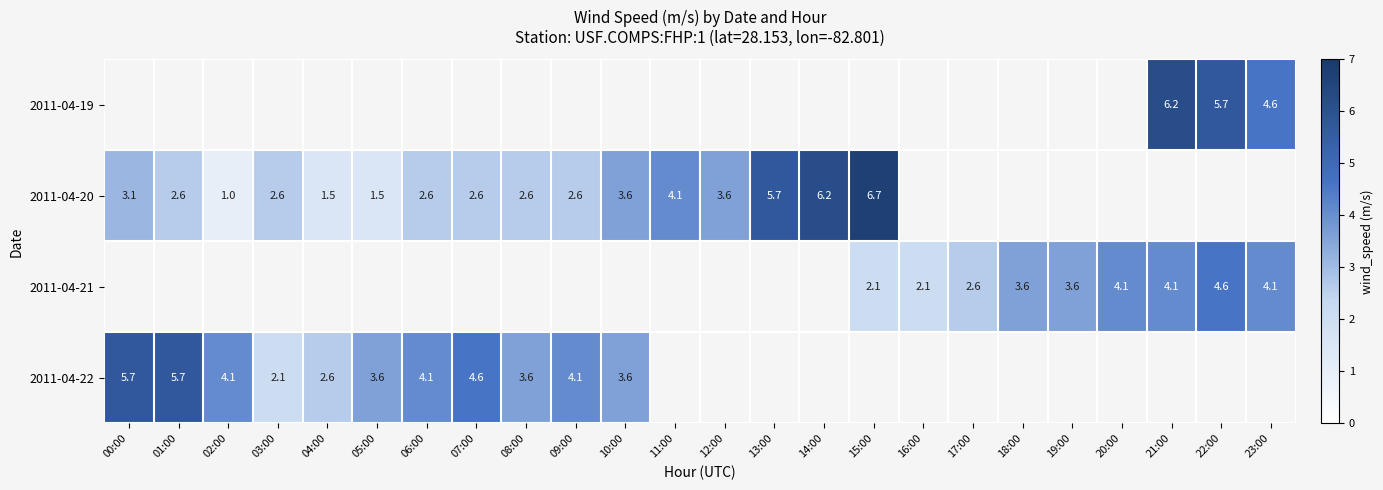

What is the minimum value shown in the chart?

1.0